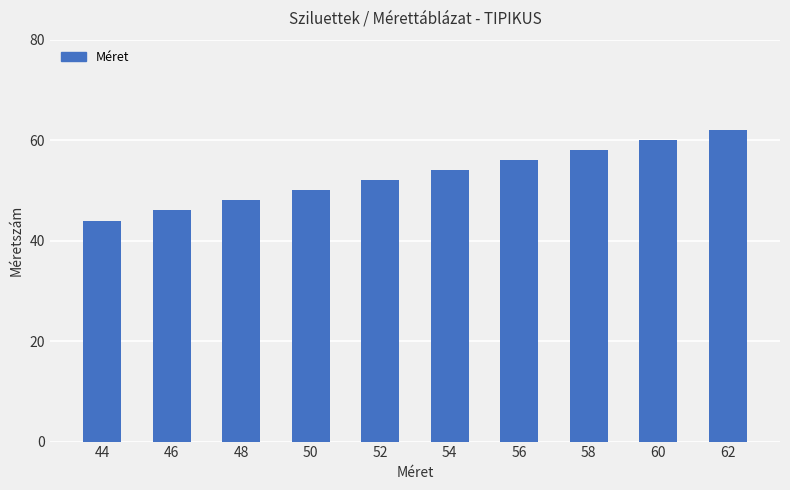

At which category does the chart reach its minimum across all series?

44